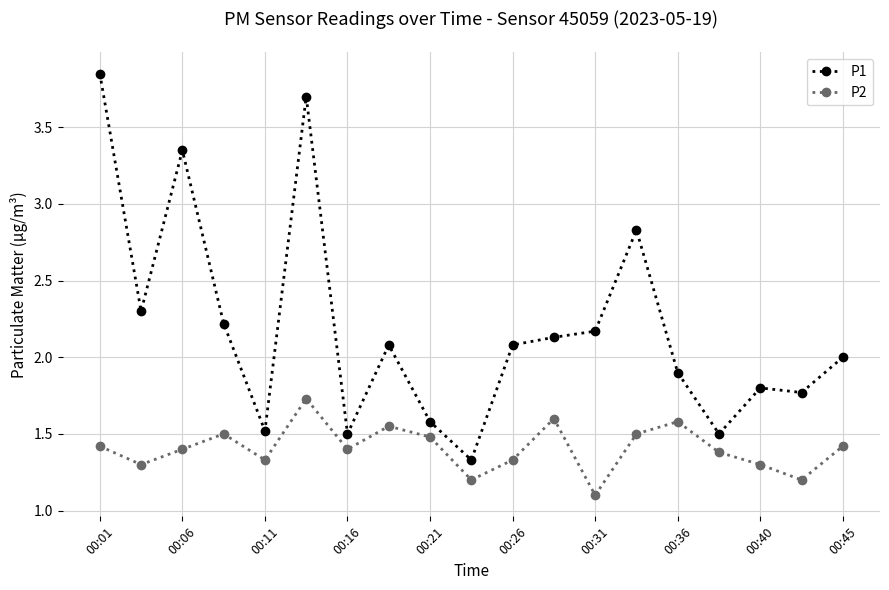

What is the minimum value for P1?

1.3